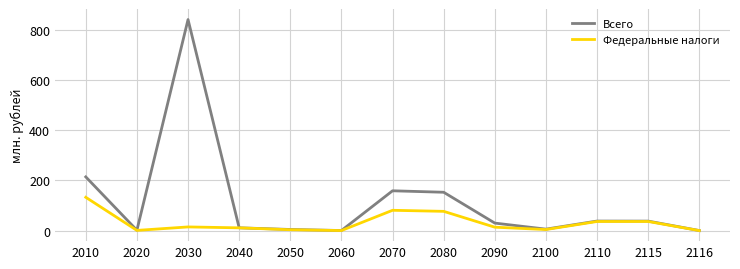

Which series has the widest spread of values?

Всего